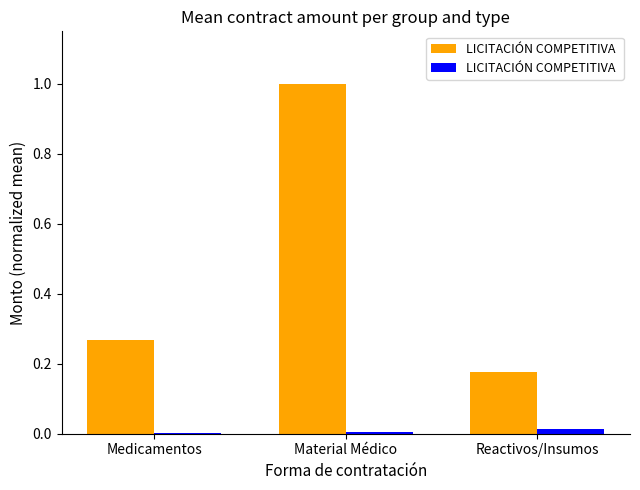

What is the greatest value displayed?

1.0